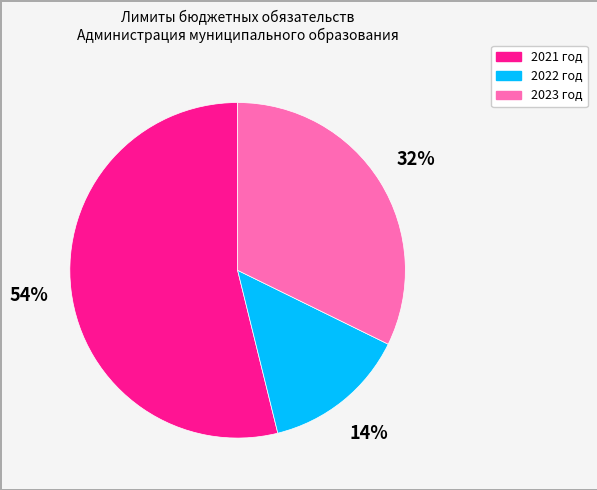

Is the sum of 2021 год and 2022 год greater than half?

Yes